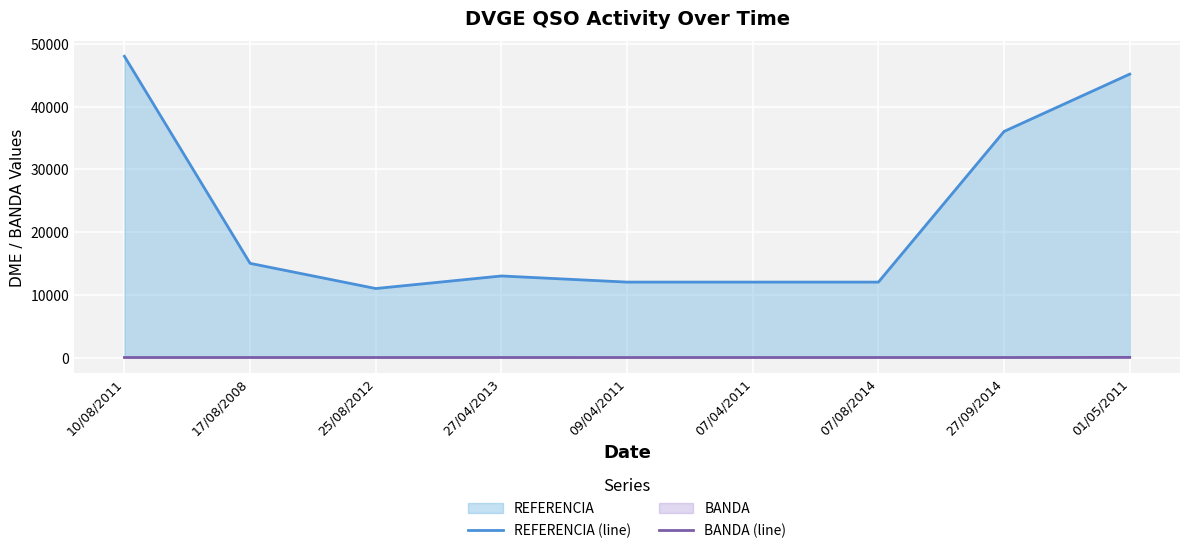

Read the REFERENCIA (line) value at 27/04/2013.

13018